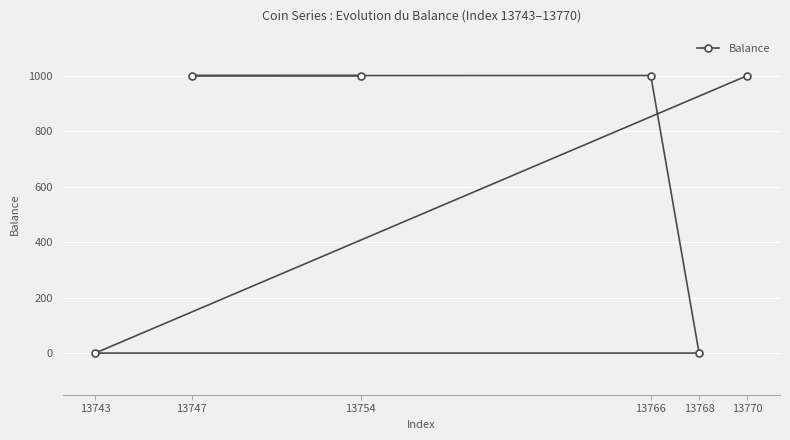

What is the change in value from 13743 to 13766?

+1000.2